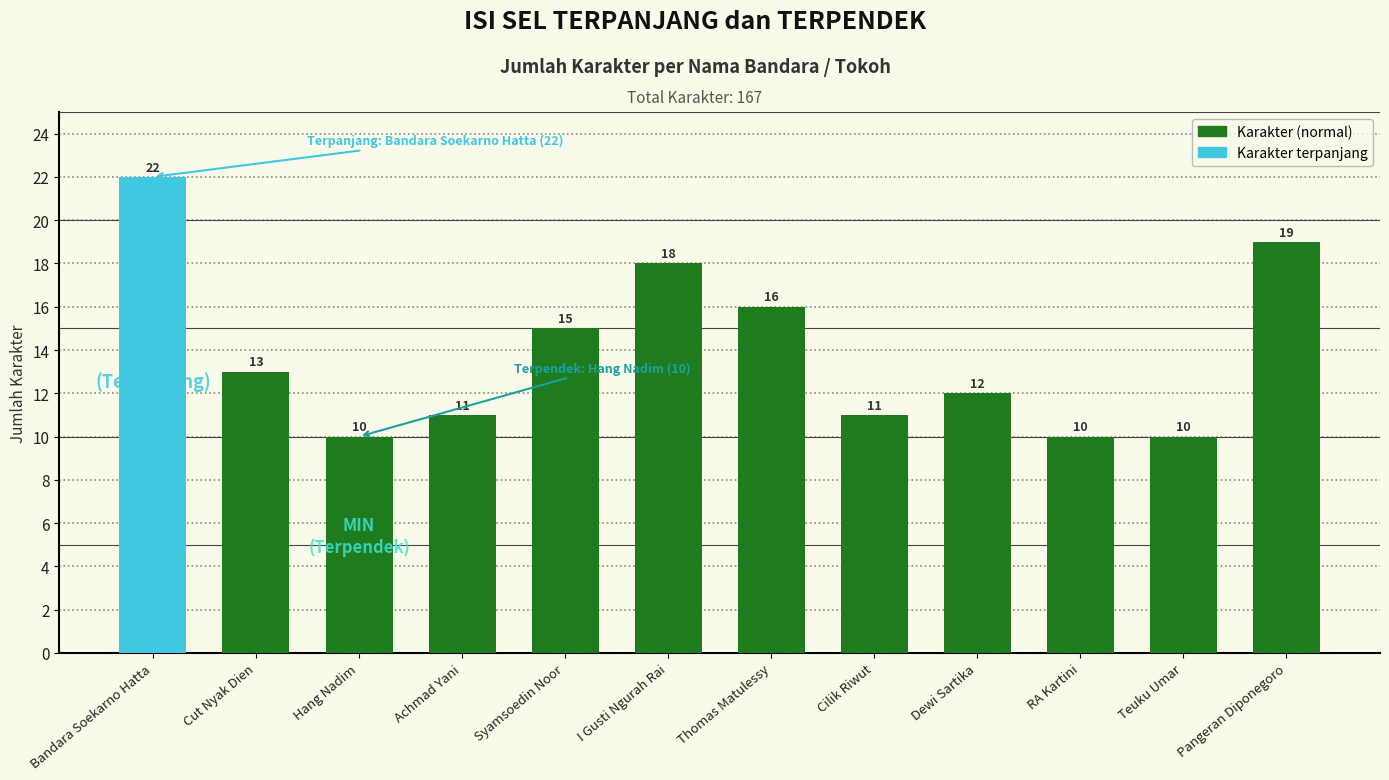

What is the difference between the values at Thomas Matulessy and Teuku Umar?

6